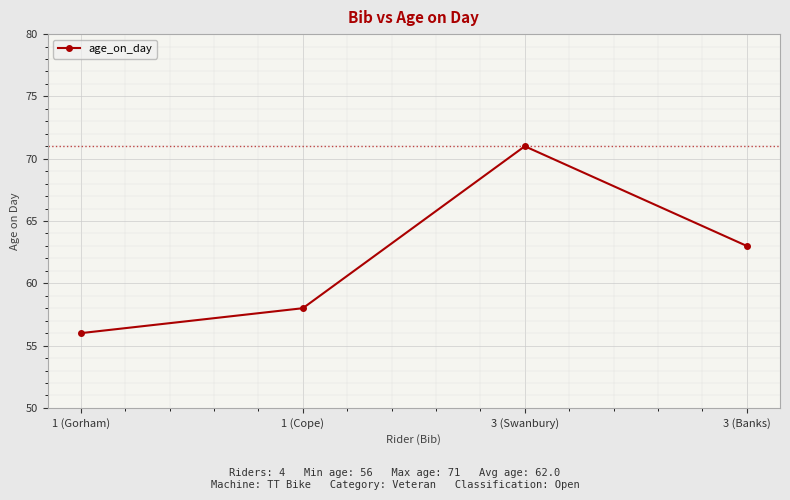

Reading left to right, extract all data points from this chart.

1 (Gorham)=56	1 (Cope)=58	3 (Swanbury)=71	3 (Banks)=63